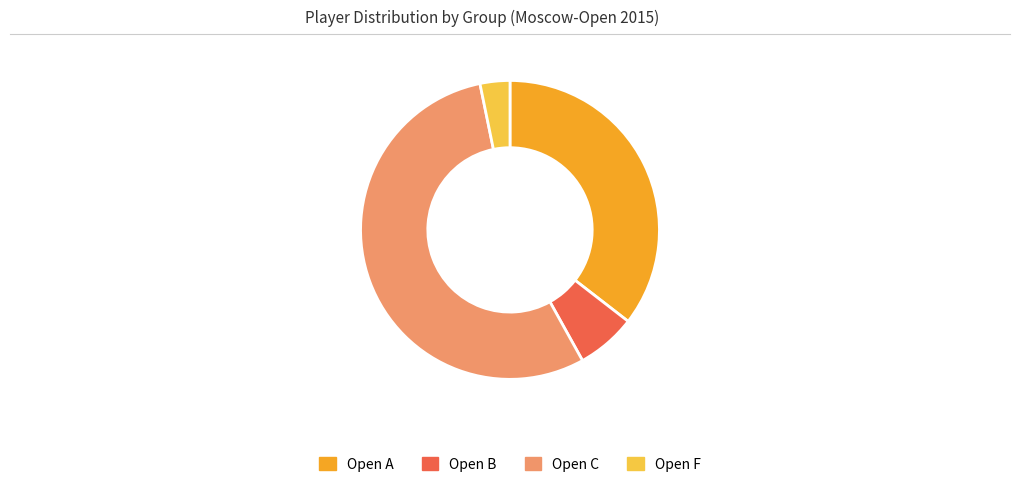

Combined, do Open F and Open A account for over 50%?

No